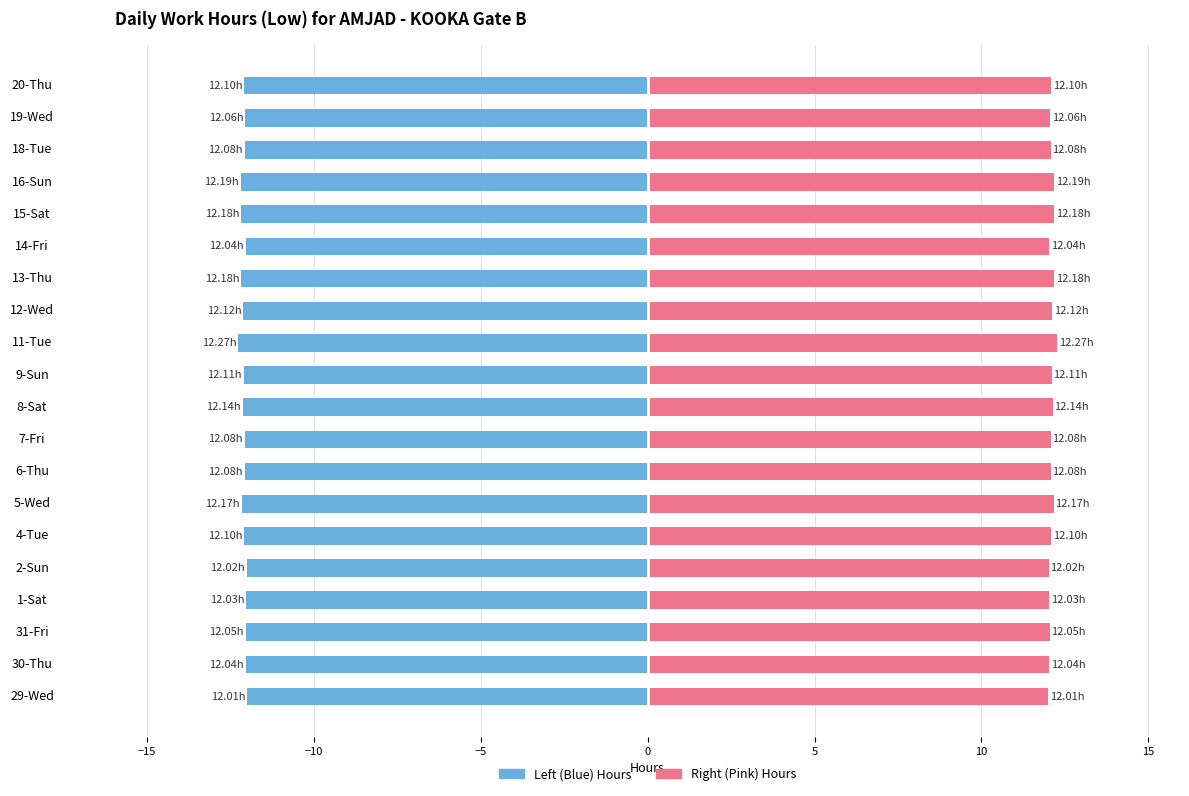

True or false: Shift Hours (Left) has a value of -3.3 at 19-Wed.

False